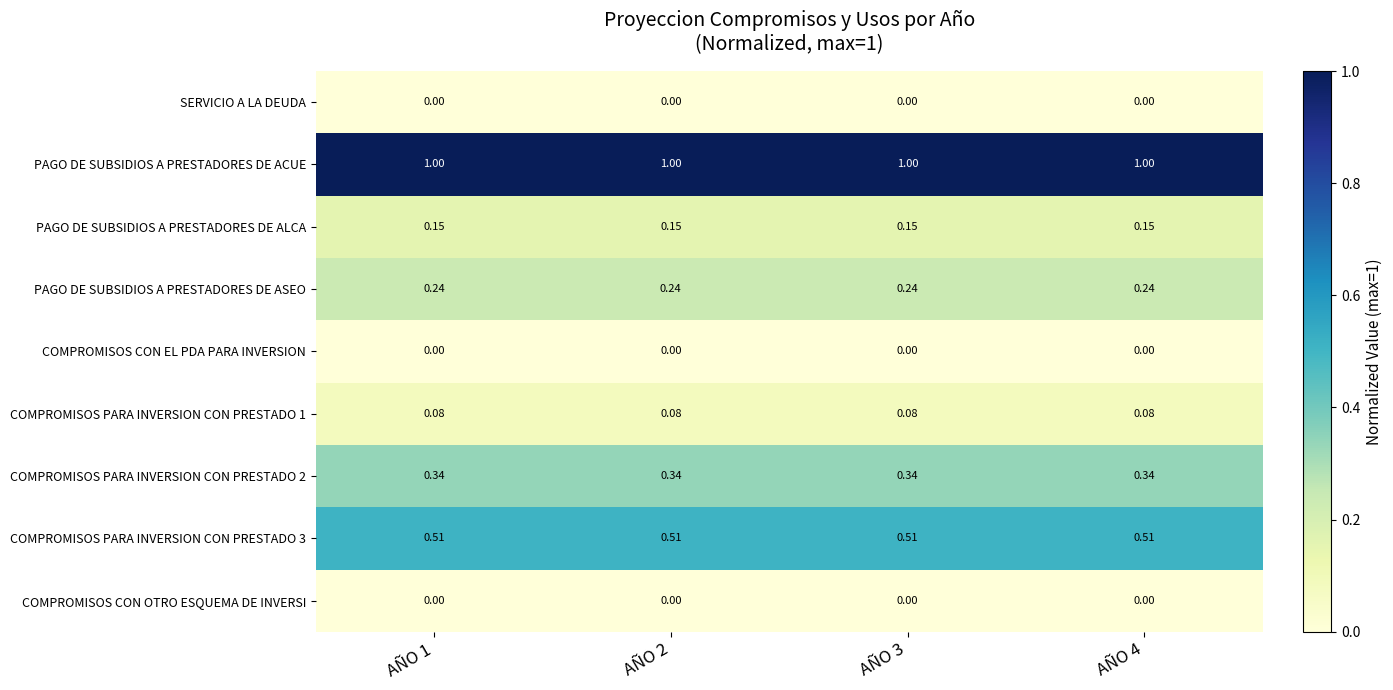

At how many categories does at least one series exceed 0?

4